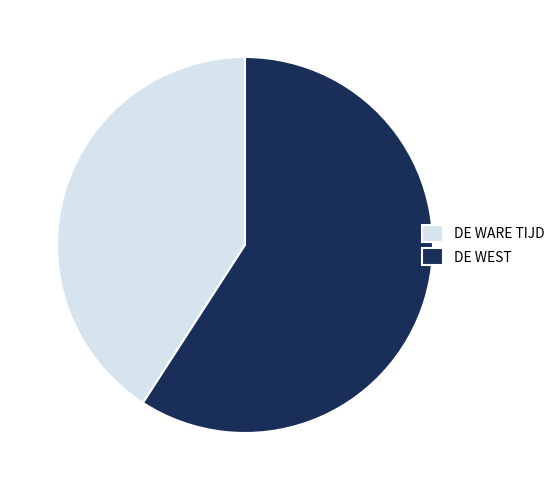

Is the sum of DE WEST and DE WARE TIJD greater than half?

Yes